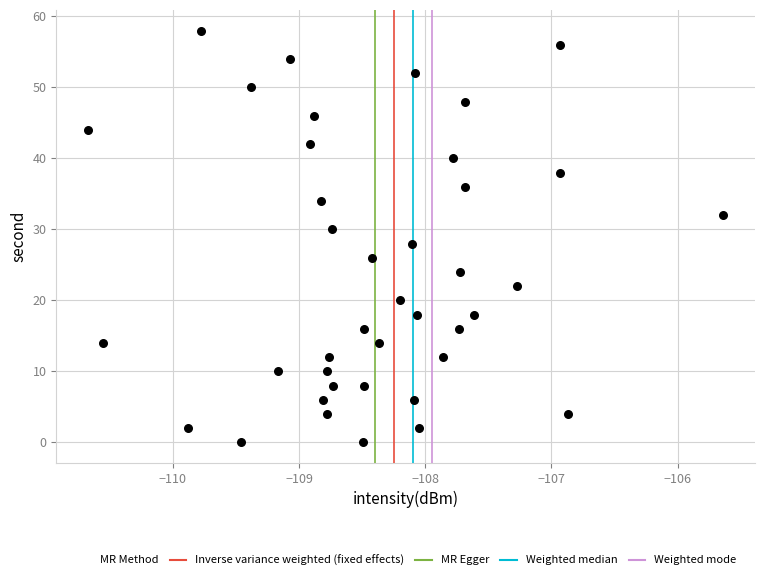

What is the range of Y values (max minus min)?

58